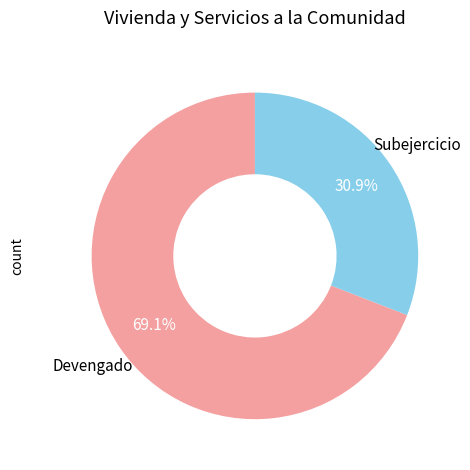

What is the smallest slice in the pie chart?

Subejercicio